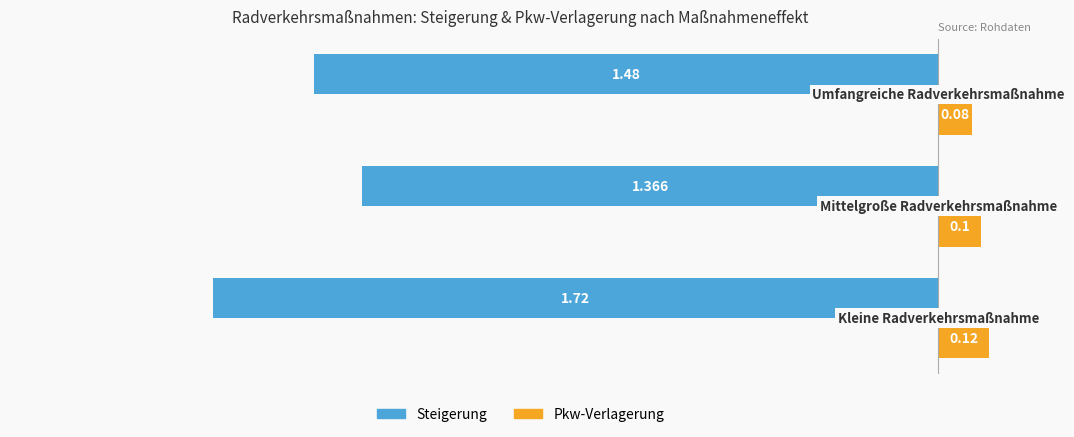

Which series has the largest total across all categories?

Pkw-Verlagerung